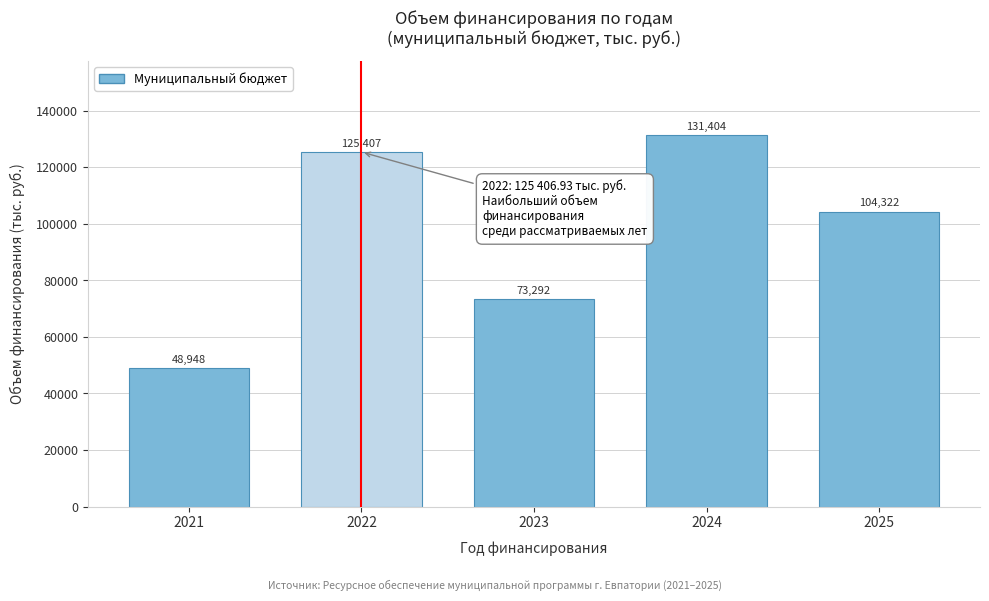

What is the value of the 1st bar from the left?

48948.4